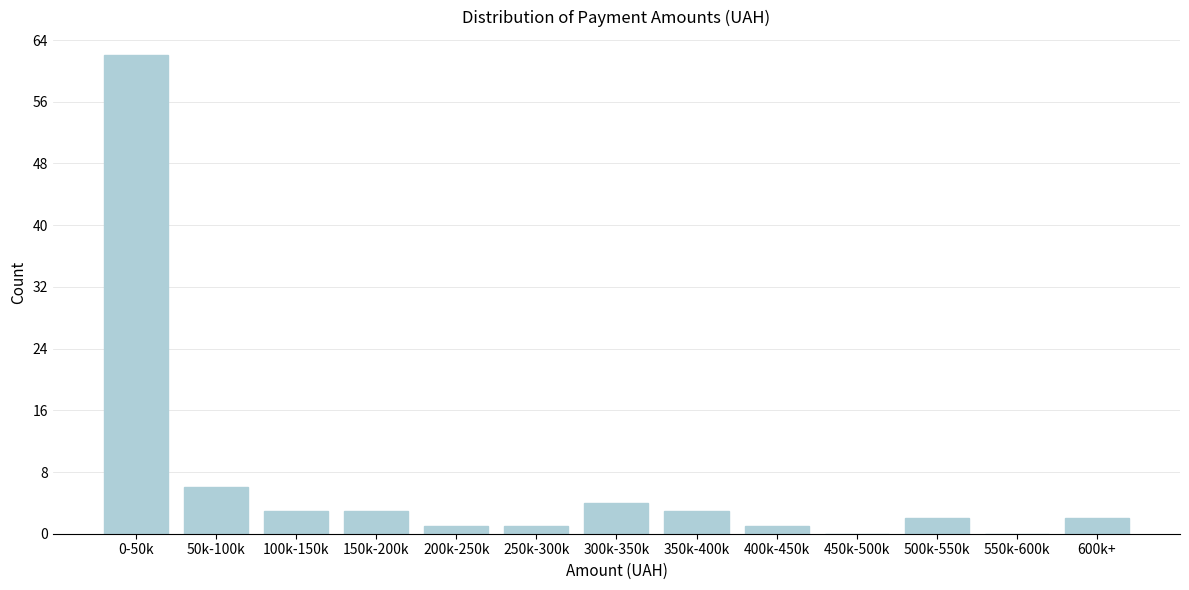

Reading left to right, extract all data points from this chart.

0-50k=62	50k-100k=6	100k-150k=3	150k-200k=3	200k-250k=1	250k-300k=1	300k-350k=4	350k-400k=3	400k-450k=1	450k-500k=0	500k-550k=2	550k-600k=0	600k+=2